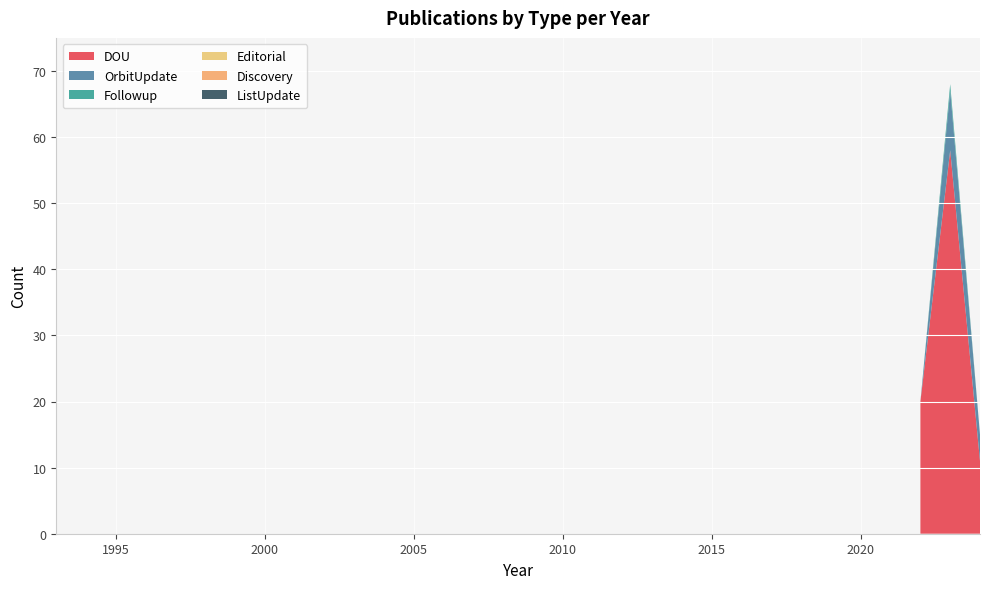

Reading right to left, what are all the values shown in this chart?

DOU: 2024=11	2023=58	2022=20	2022=0	2021=0	2020=0	2019=0	2018=0	2017=0	2016=0	2015=0	2014=0	2013=0	2012=0	2011=0	2010=0	2009=0	2008=0	2007=0	2006=0	2005=0	2004=0	2003=0	2002=0	2001=0	2000=0	1999=0	1998=0	1997=0	1996=0	1995=0	1994=0	1993=0
OrbitUpdate: 2024=4	2023=9	2022=0	2022=0	2021=0	2020=0	2019=0	2018=0	2017=0	2016=0	2015=0	2014=0	2013=0	2012=0	2011=0	2010=0	2009=0	2008=0	2007=0	2006=0	2005=0	2004=0	2003=0	2002=0	2001=0	2000=0	1999=0	1998=0	1997=0	1996=0	1995=0	1994=0	1993=0
Followup: 2024=0	2023=1	2022=0	2022=0	2021=0	2020=0	2019=0	2018=0	2017=0	2016=0	2015=0	2014=0	2013=0	2012=0	2011=0	2010=0	2009=0	2008=0	2007=0	2006=0	2005=0	2004=0	2003=0	2002=0	2001=0	2000=0	1999=0	1998=0	1997=0	1996=0	1995=0	1994=0	1993=0
Editorial: 2024=0	2023=0	2022=0	2022=0	2021=0	2020=0	2019=0	2018=0	2017=0	2016=0	2015=0	2014=0	2013=0	2012=0	2011=0	2010=0	2009=0	2008=0	2007=0	2006=0	2005=0	2004=0	2003=0	2002=0	2001=0	2000=0	1999=0	1998=0	1997=0	1996=0	1995=0	1994=0	1993=0
Discovery: 2024=0	2023=0	2022=0	2022=0	2021=0	2020=0	2019=0	2018=0	2017=0	2016=0	2015=0	2014=0	2013=0	2012=0	2011=0	2010=0	2009=0	2008=0	2007=0	2006=0	2005=0	2004=0	2003=0	2002=0	2001=0	2000=0	1999=0	1998=0	1997=0	1996=0	1995=0	1994=0	1993=0
ListUpdate: 2024=0	2023=0	2022=0	2022=0	2021=0	2020=0	2019=0	2018=0	2017=0	2016=0	2015=0	2014=0	2013=0	2012=0	2011=0	2010=0	2009=0	2008=0	2007=0	2006=0	2005=0	2004=0	2003=0	2002=0	2001=0	2000=0	1999=0	1998=0	1997=0	1996=0	1995=0	1994=0	1993=0